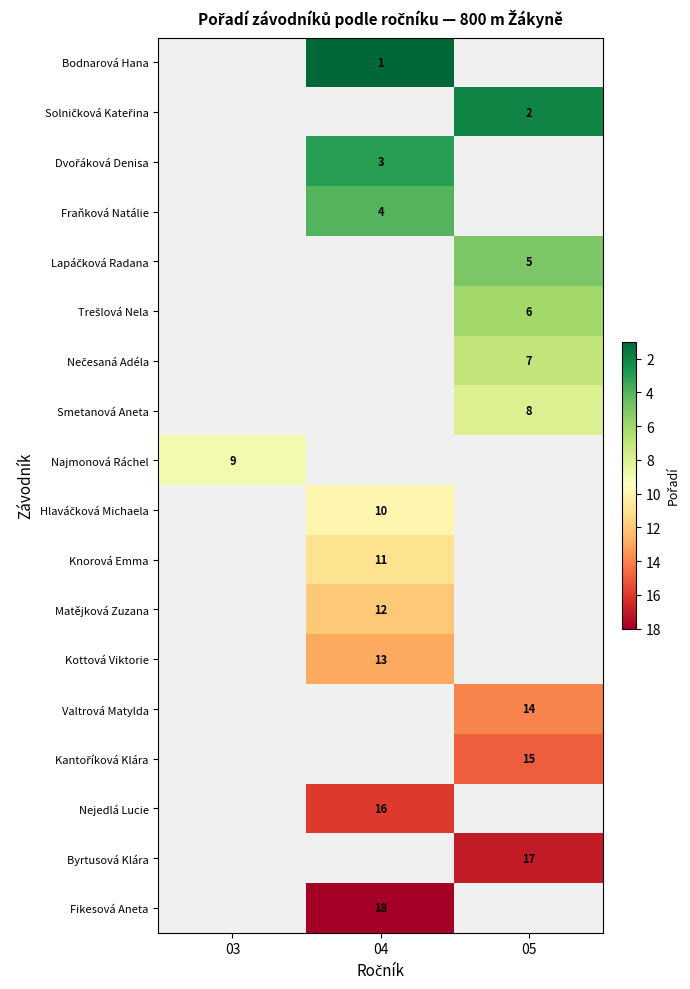

True or false: Najmonová Ráchel has a value of 9 at 03.

True